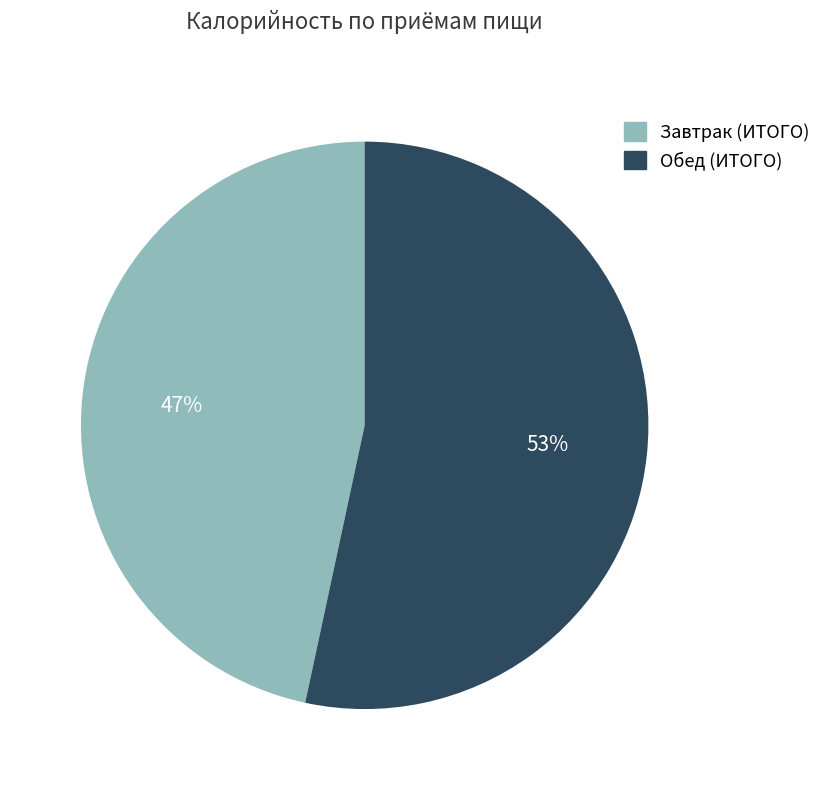

Do Обед (ИТОГО) and Завтрак (ИТОГО) together represent more than half of the pie?

Yes